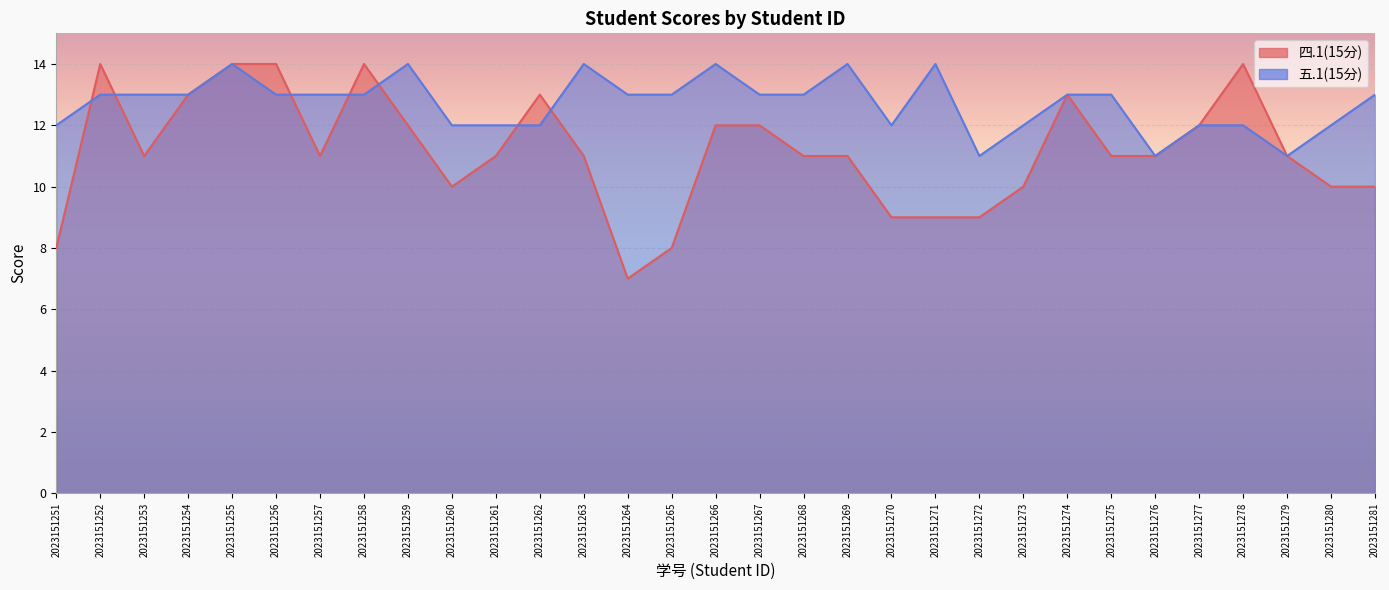

Which category has the lowest value across all series?

2023151264